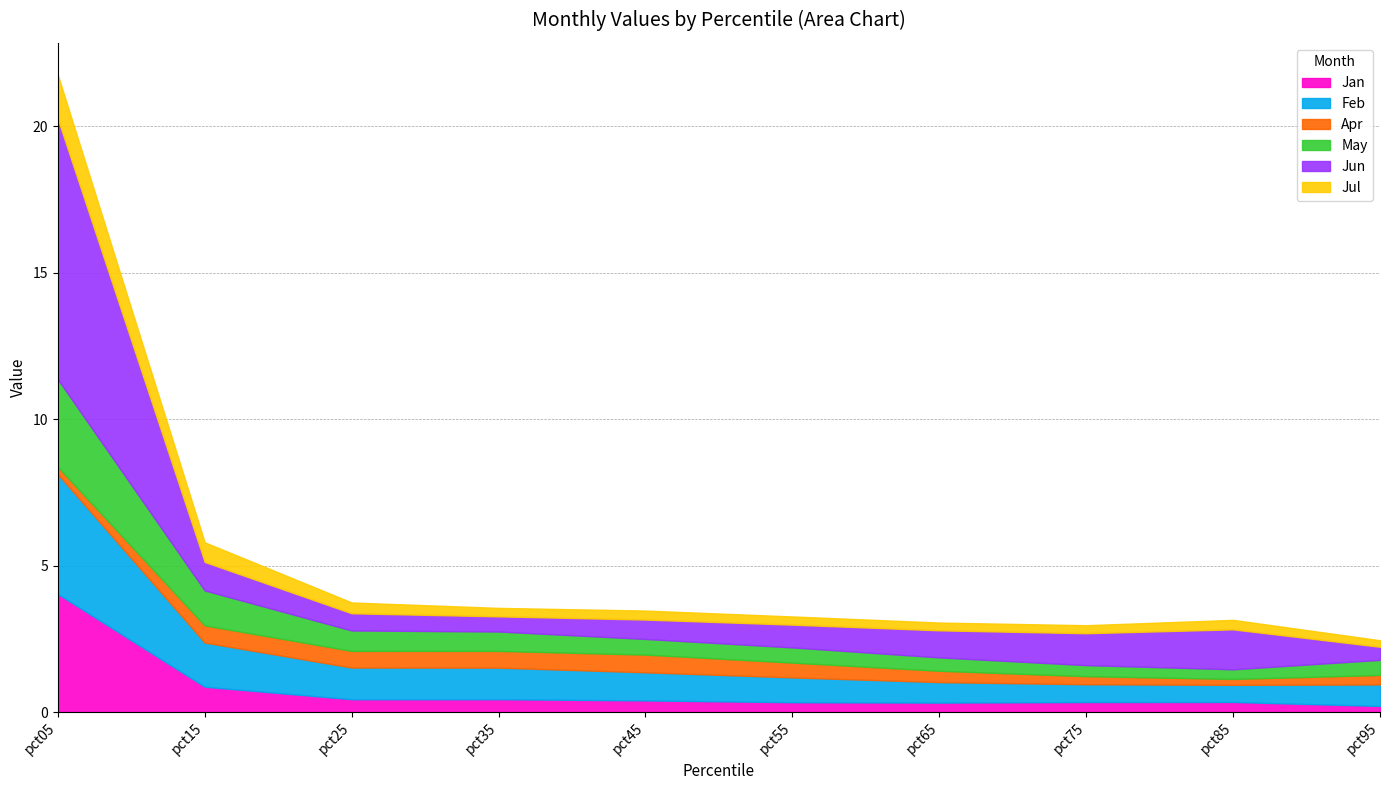

Reading right to left, extract all data points from this chart.

Jan: 0.2	0.3	0.3	0.3	0.3	0.4	0.4	0.4	0.9	4.0
Feb: 0.7	0.6	0.6	0.7	0.8	1.0	1.1	1.1	1.5	4.1
Apr: 0.3	0.2	0.3	0.4	0.5	0.6	0.6	0.6	0.6	0.2
May: 0.5	0.3	0.4	0.5	0.5	0.5	0.7	0.7	1.2	3.0
Jun: 0.4	1.4	1.1	0.9	0.8	0.7	0.5	0.6	1.0	8.9
Jul: 0.2	0.3	0.3	0.3	0.3	0.3	0.3	0.4	0.7	1.5